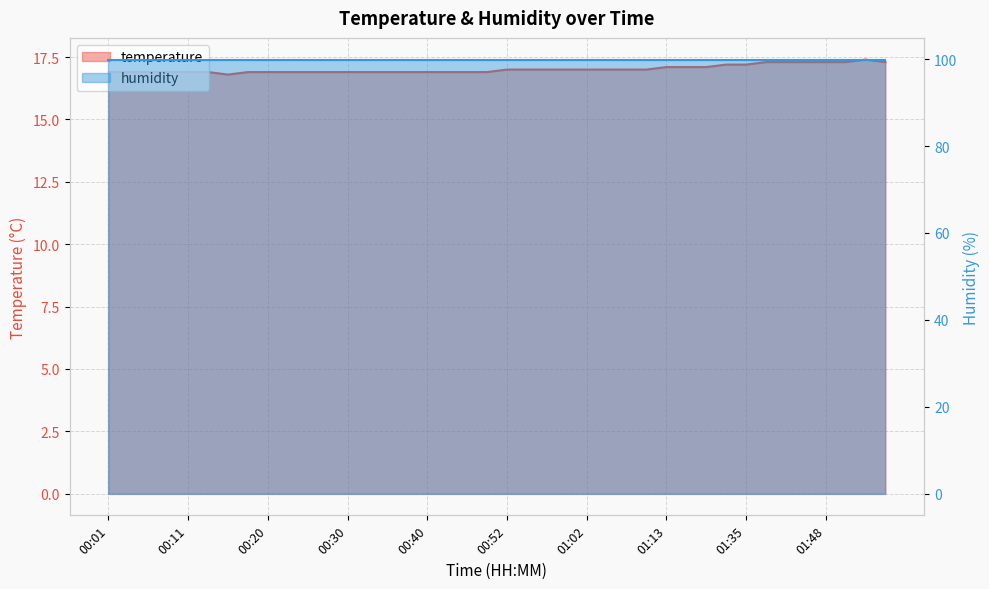

What is the difference between the maximum and minimum values?

0.6